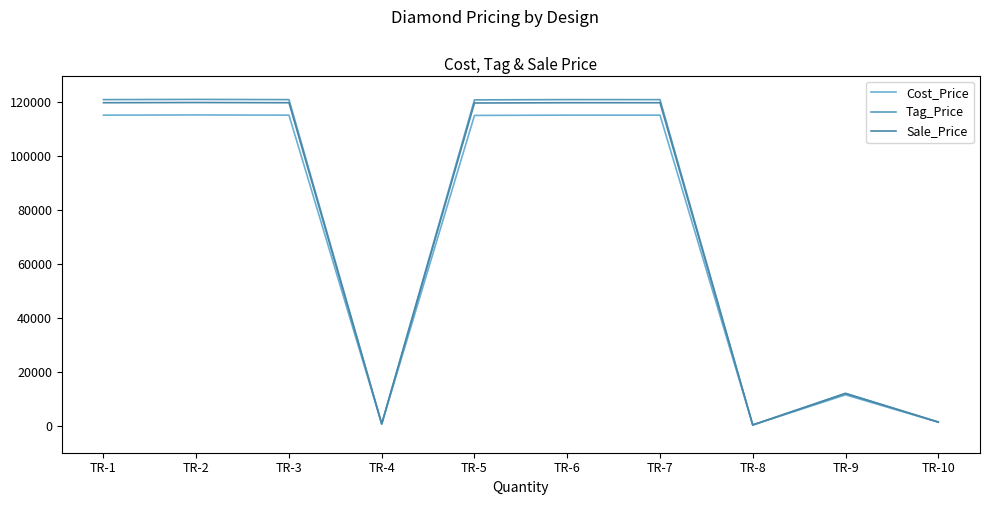

How many lines are shown in the chart?

3